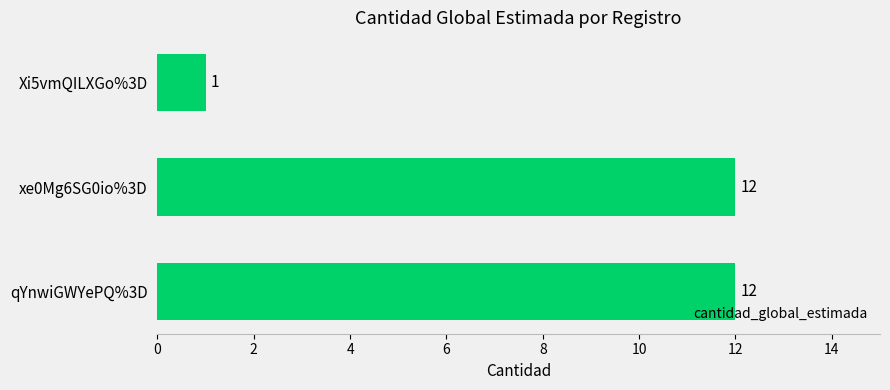

What is the change in value from qYnwiGWYePQ%3D to Xi5vmQILXGo%3D?

-11